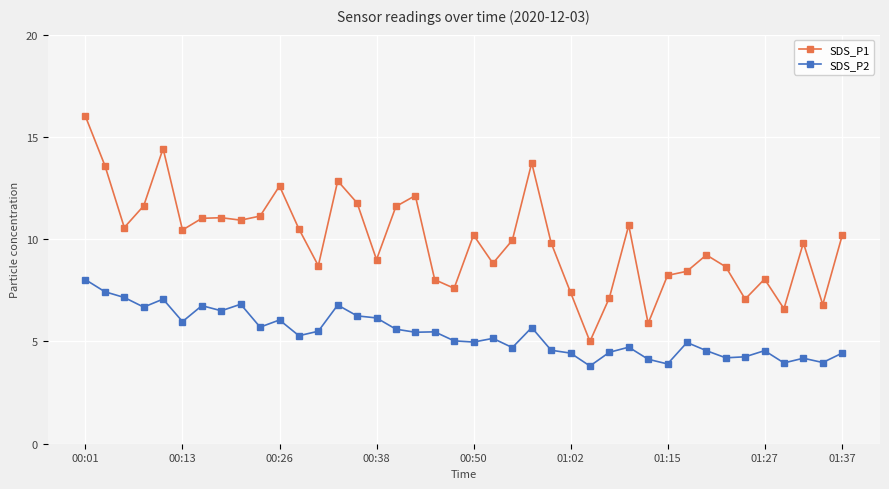

Rank the series by their average value, from lowest to highest.

SDS_P2, SDS_P1